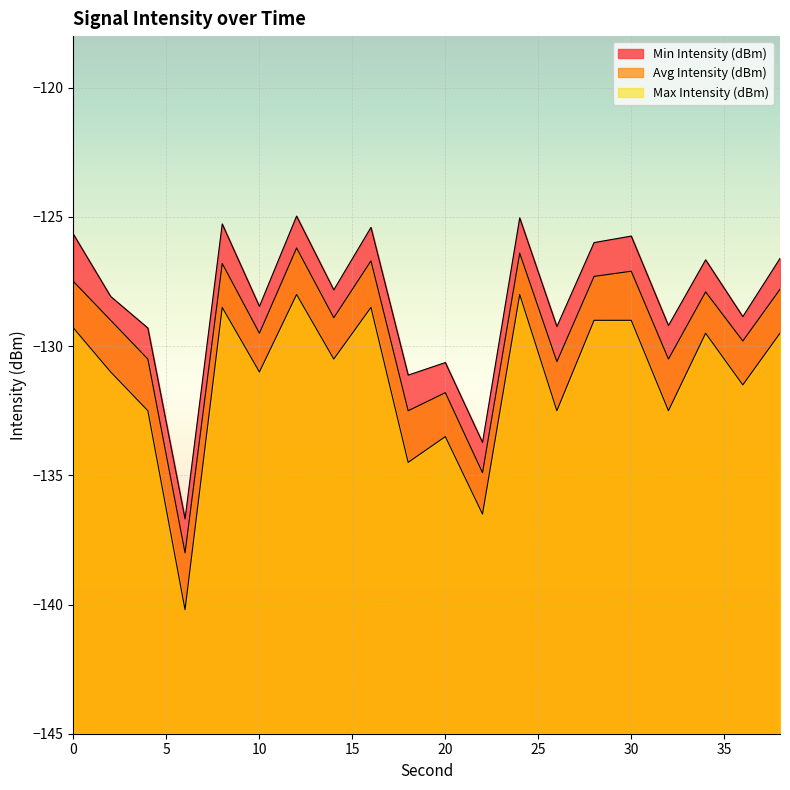

What is the total value across all series at 6?

-414.9